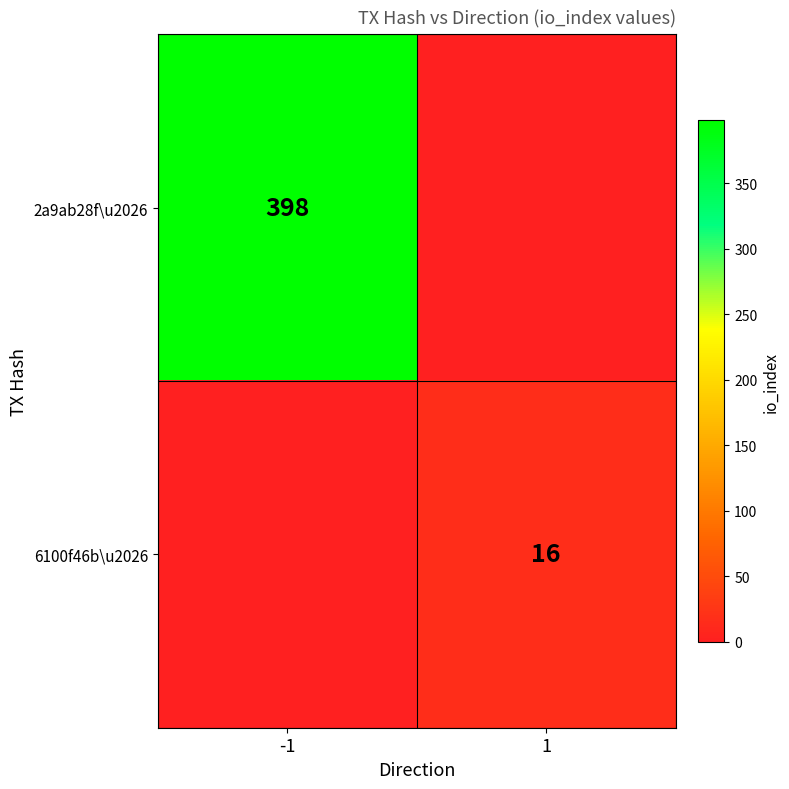

The value of 6100f46b\u2026 at 1 is 16. True or false?

True